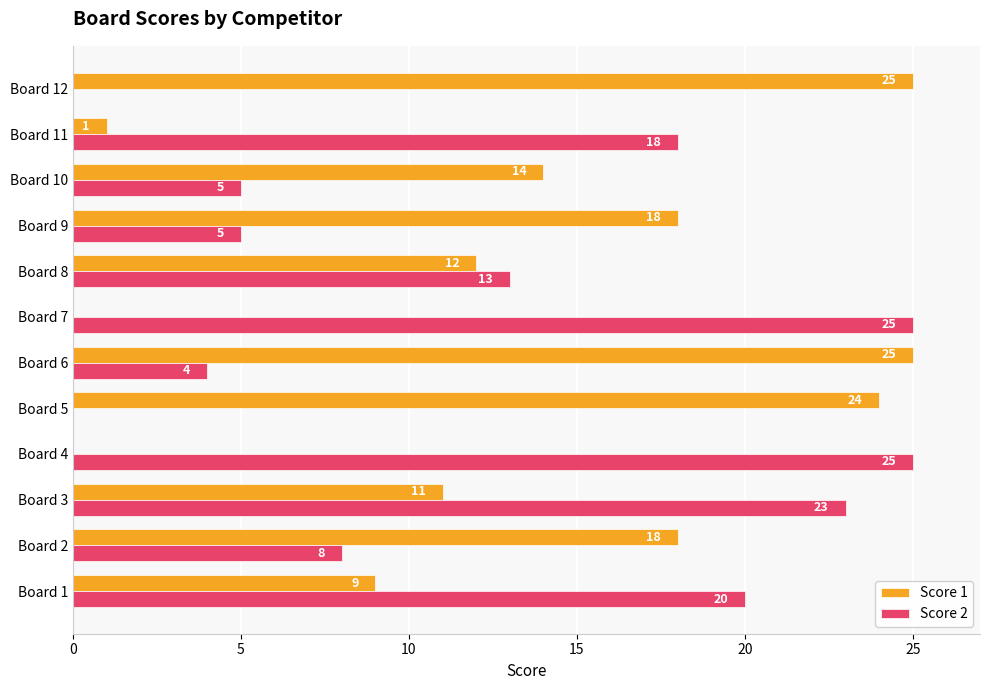

True or false: Score 2 has a value of 15 at Board 7.

False